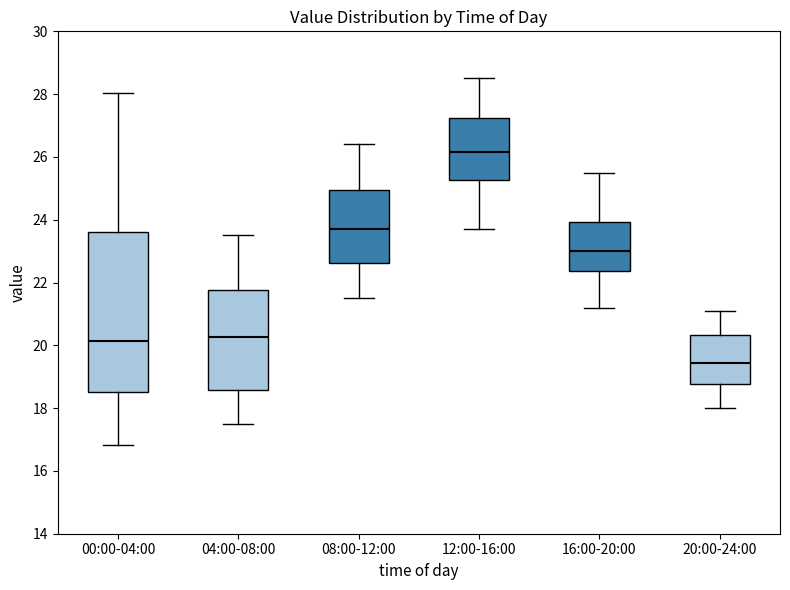

Which box is the tallest, from its lower edge to its upper edge?

00:00-04:00